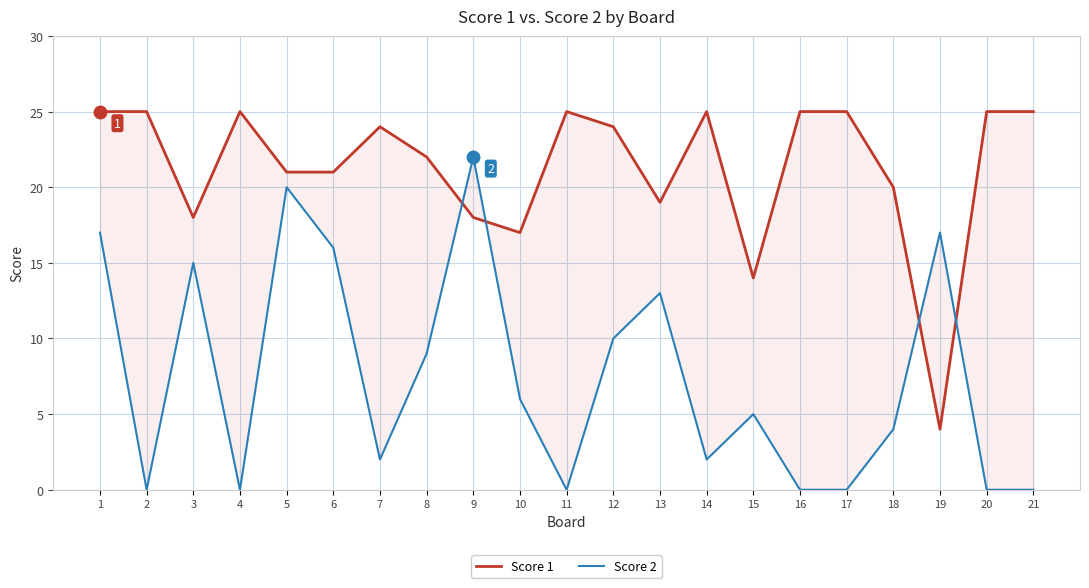

How many data points does each series have?

21